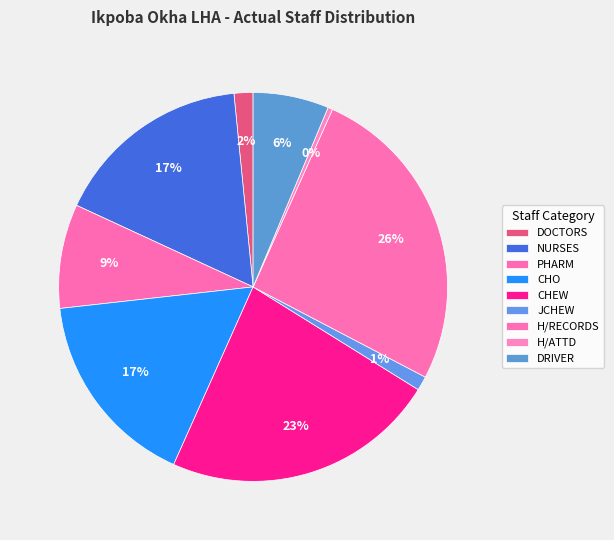

The DRIVER slice represents 1% of the pie. True or false?

False